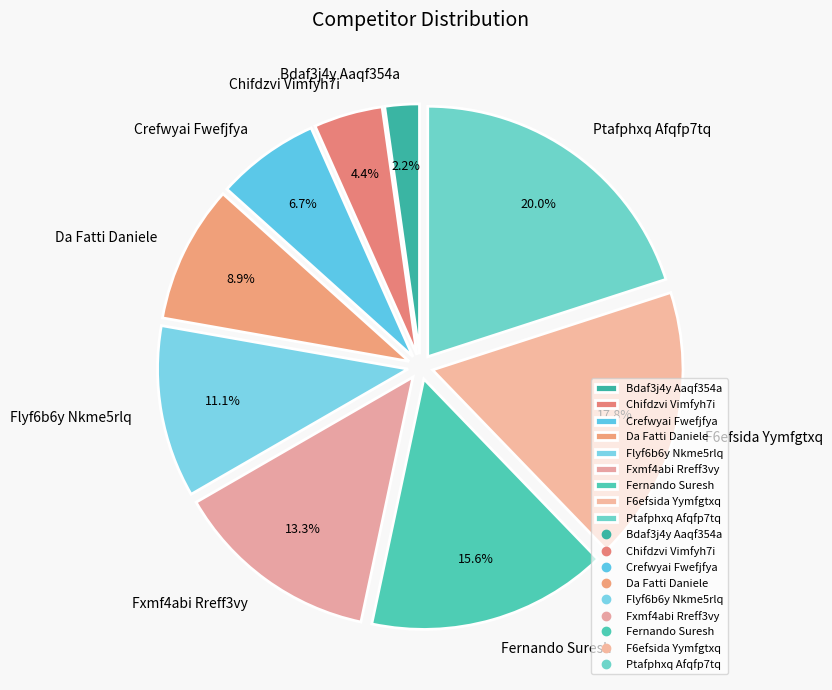

Rank the categories by value from lowest to highest.

Bdaf3j4y Aaqf354a, Chifdzvi Vimfyh7i, Crefwyai Fwefjfya, Da Fatti Daniele, Flyf6b6y Nkme5rlq, Fxmf4abi Rreff3vy, Fernando Suresh, F6efsida Yymfgtxq, Ptafphxq Afqfp7tq